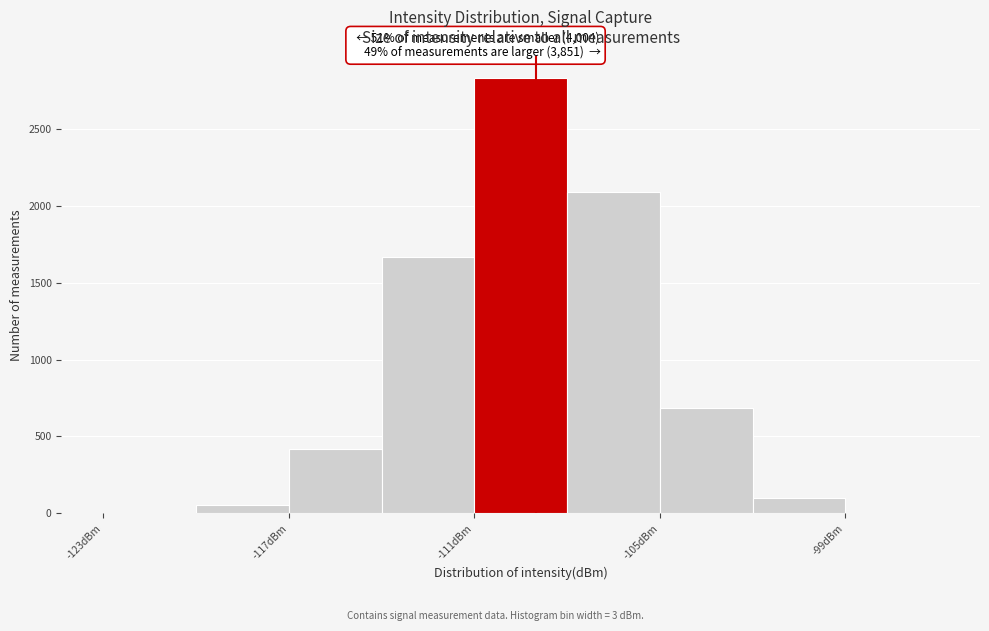

Read against the x-axis, roughly where is the centre of the tallest bar?

-109